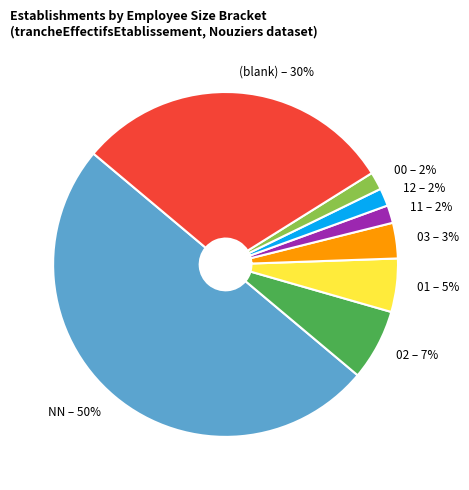

The 00 slice represents 22% of the pie. True or false?

False